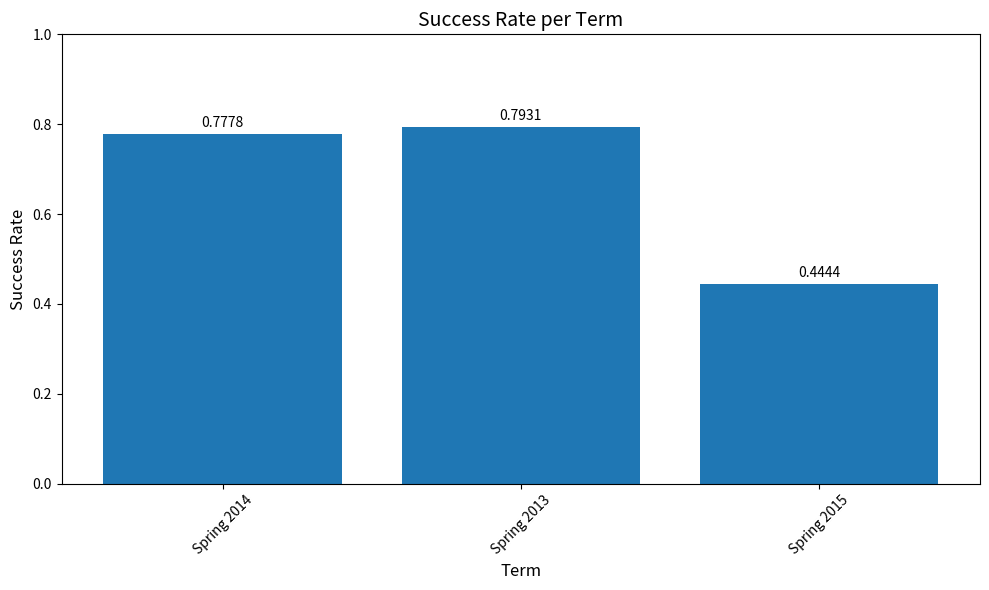

What is the label of the 3rd bar from the left?

Spring 2015